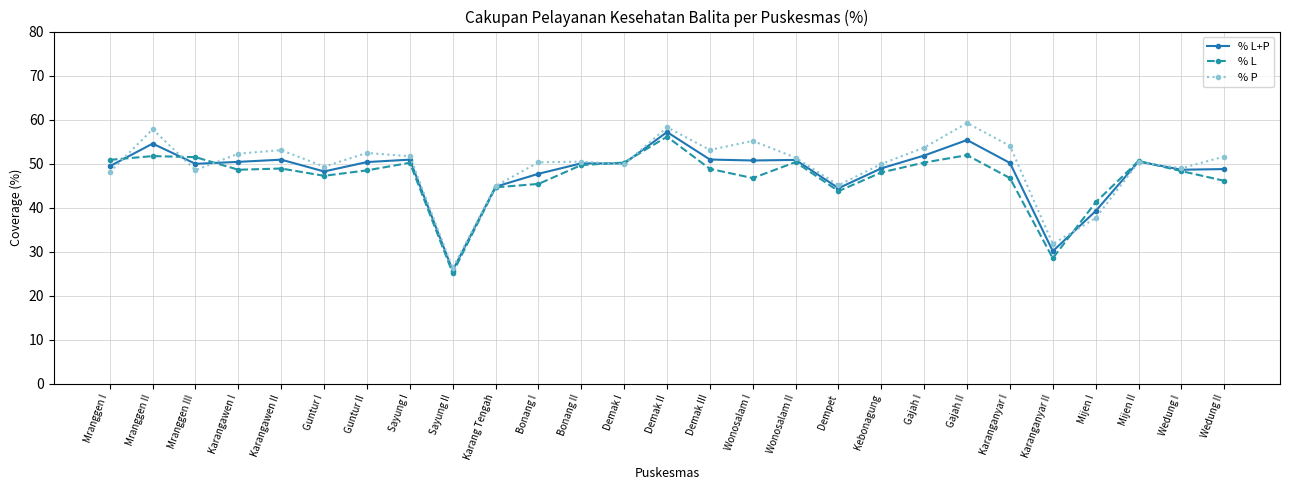

What are all the series names shown in the legend?

% L+P, % L, % P